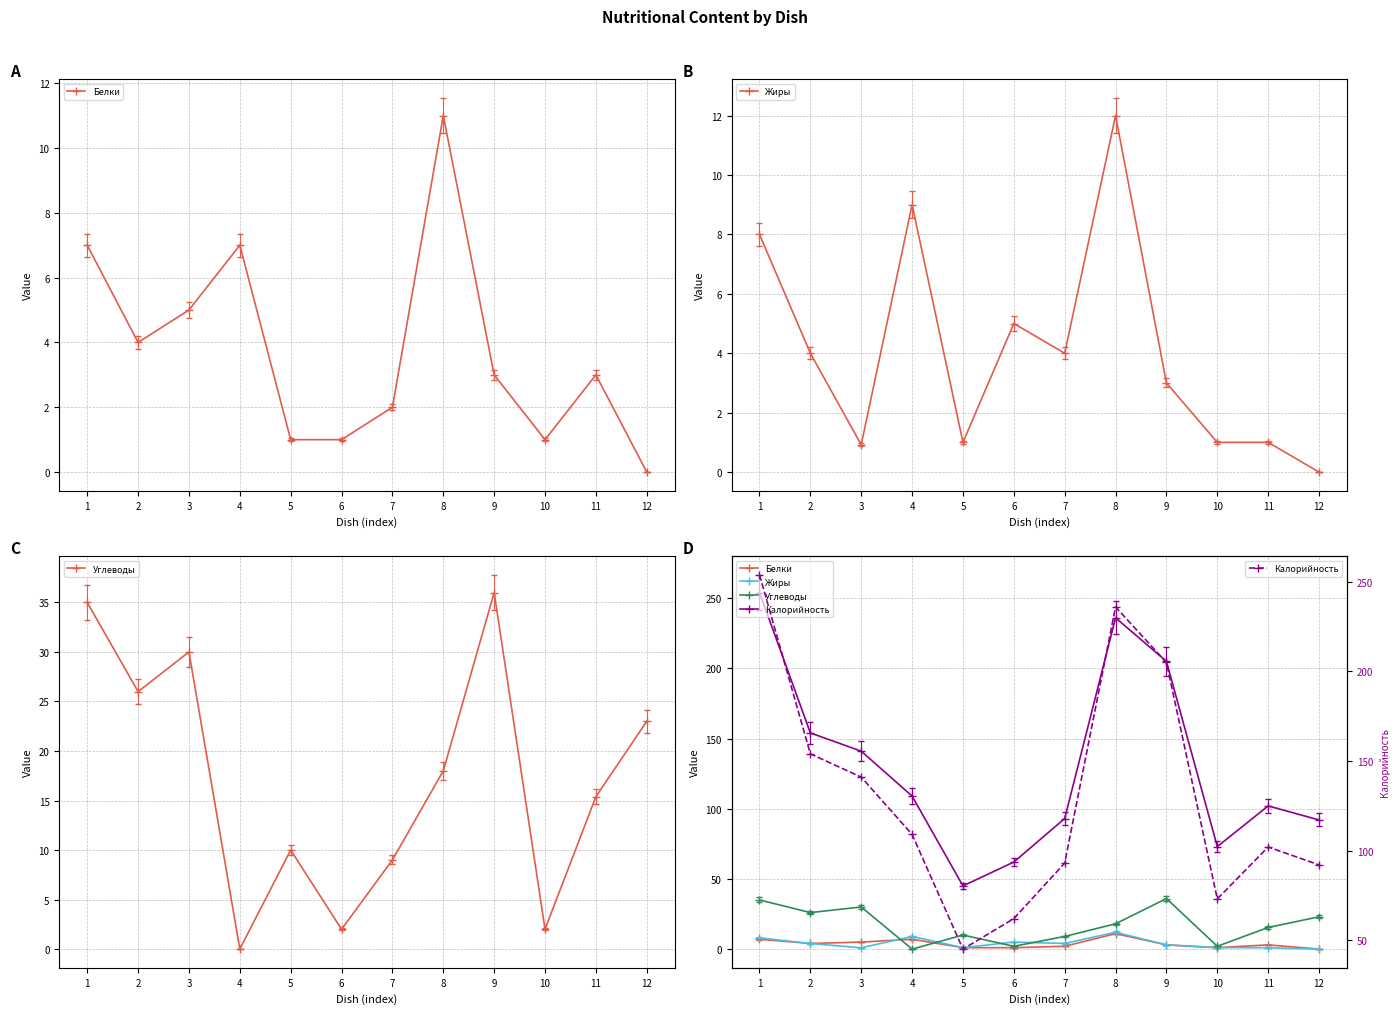

Reading right to left, list all the values displayed in this chart.

Белки: 12=0.0	11=3.0	10=1.0	9=3.0	8=11.0	7=2.0	6=1.0	5=1.0	4=7.0	3=5.0	2=4.0	1=7.0
Жиры: 12=0.0	11=1.0	10=1.0	9=3.0	8=12.0	7=4.0	6=5.0	5=1.0	4=9.0	3=0.9	2=4.0	1=8.0
Углеводы: 12=23.0	11=15.4	10=2.0	9=36.0	8=18.0	7=9.0	6=2.0	5=10.0	4=0.0	3=30.0	2=26.0	1=35.0
Калорийность: 12=92.0	11=102.0	10=73.0	9=205.0	8=236.0	7=93.0	6=62.0	5=45.0	4=109.0	3=141.0	2=154.0	1=254.0